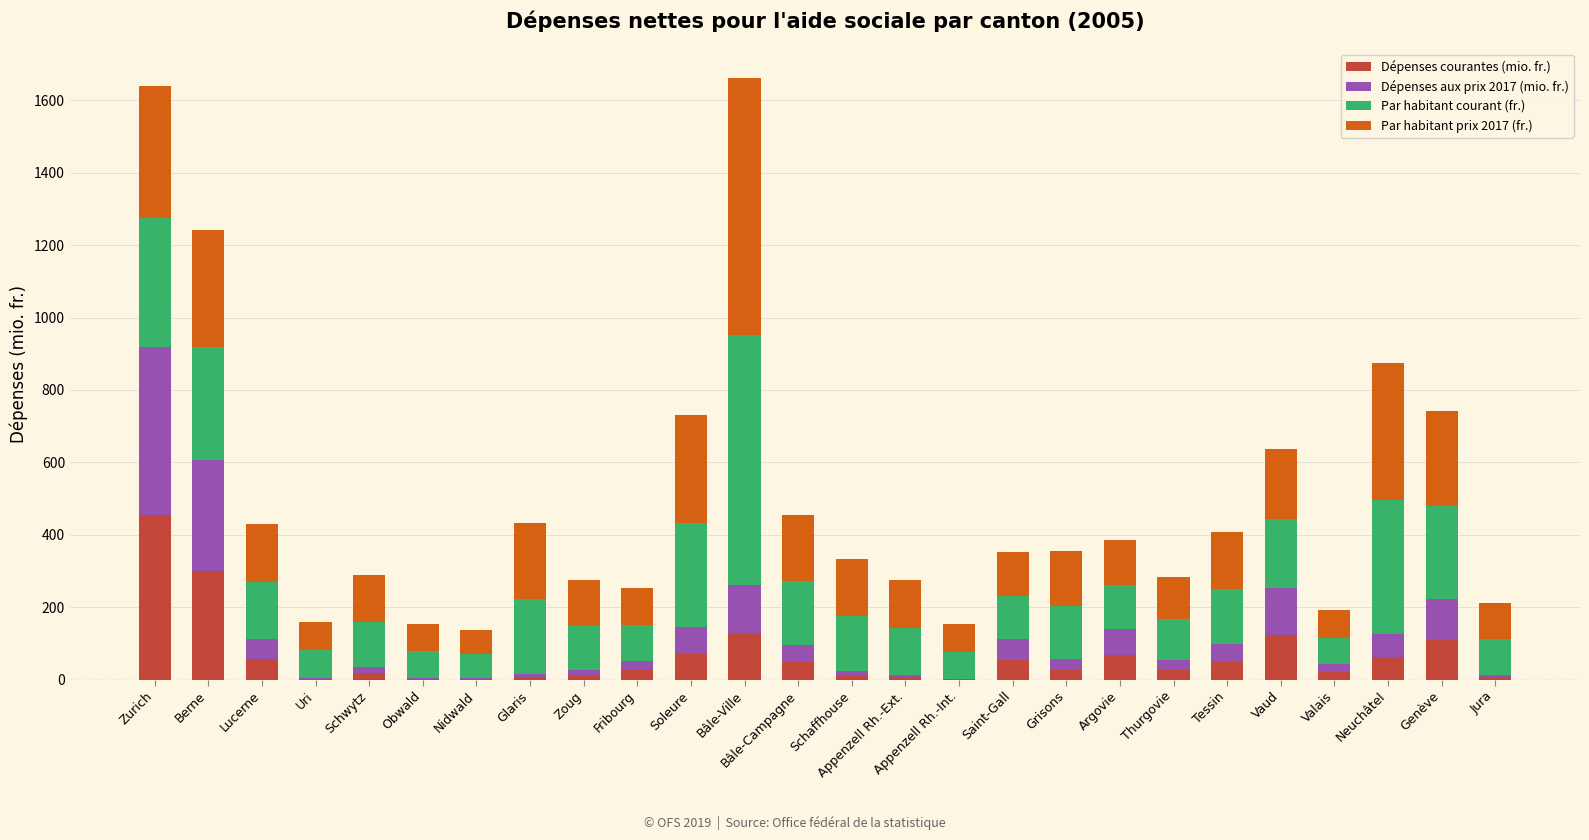

The value of Dépenses courantes (mio. fr.) at Vaud is 210.8. True or false?

False